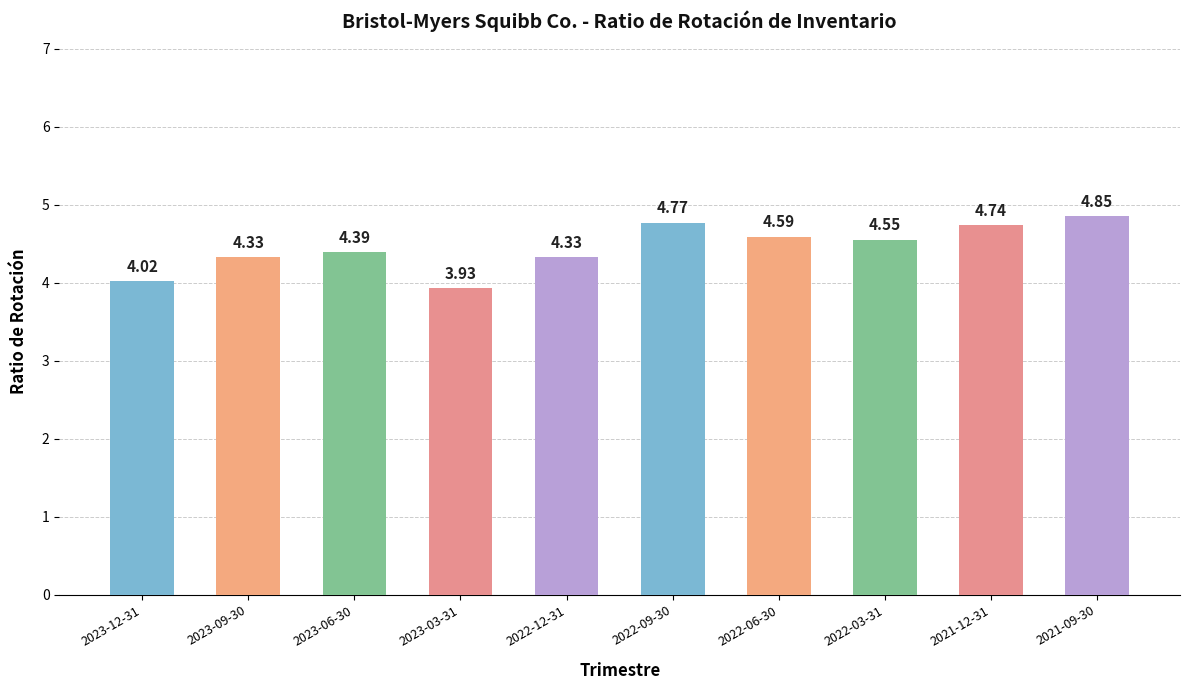

What is the sum of the values at 2023-12-31 and 2022-06-30?

8.6